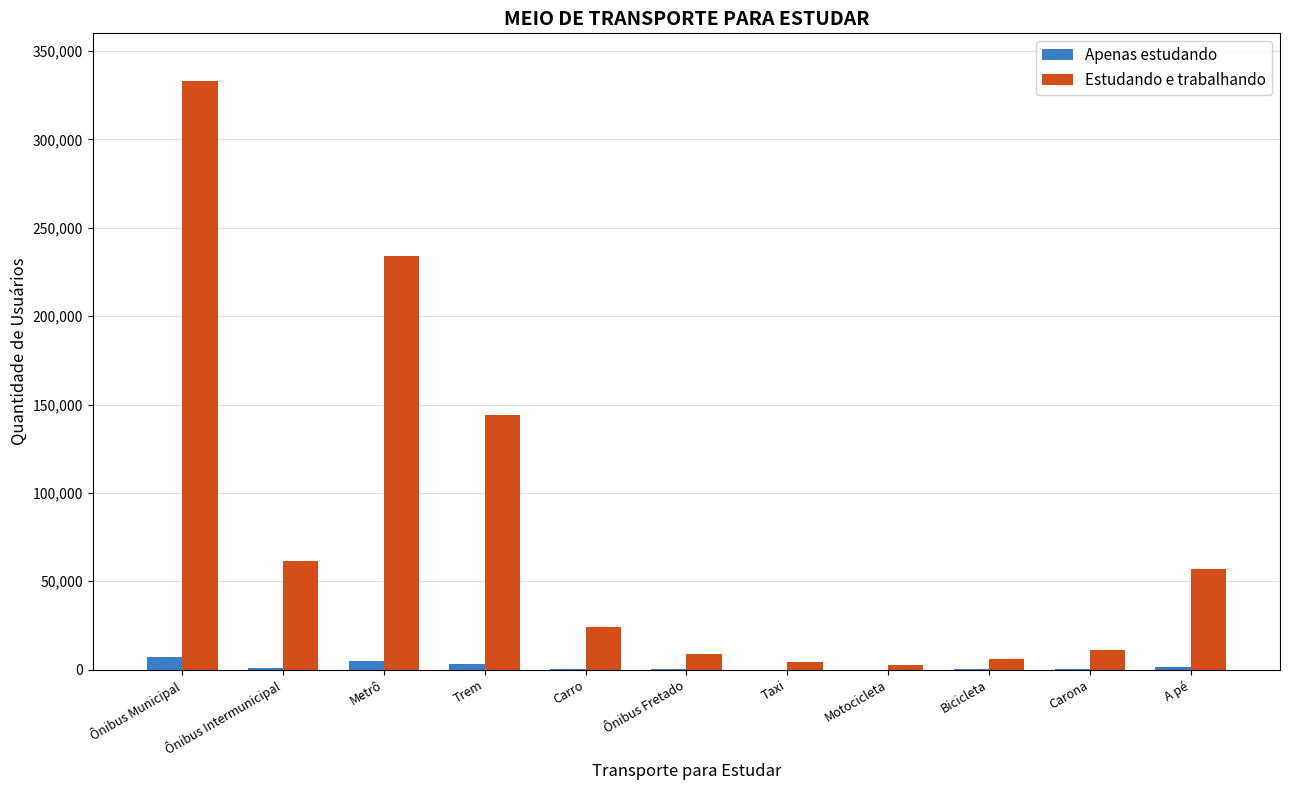

Does the chart contain stacked bars?

No